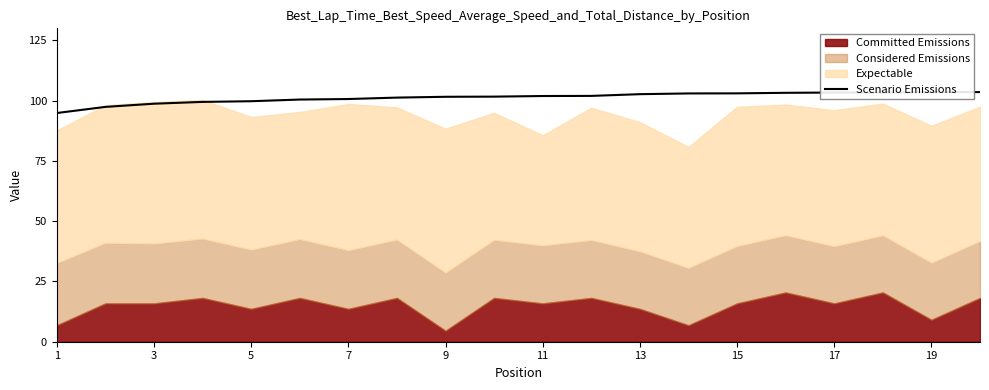

What is the difference between the maximum and minimum values?

8.7